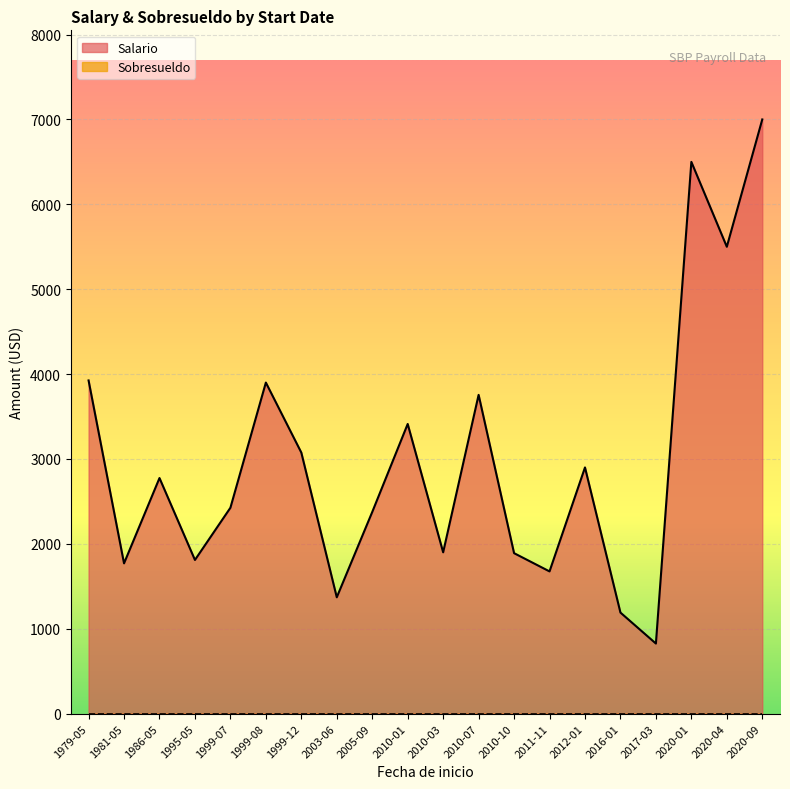

What is the difference between the maximum and minimum values in the Salario series?

6175